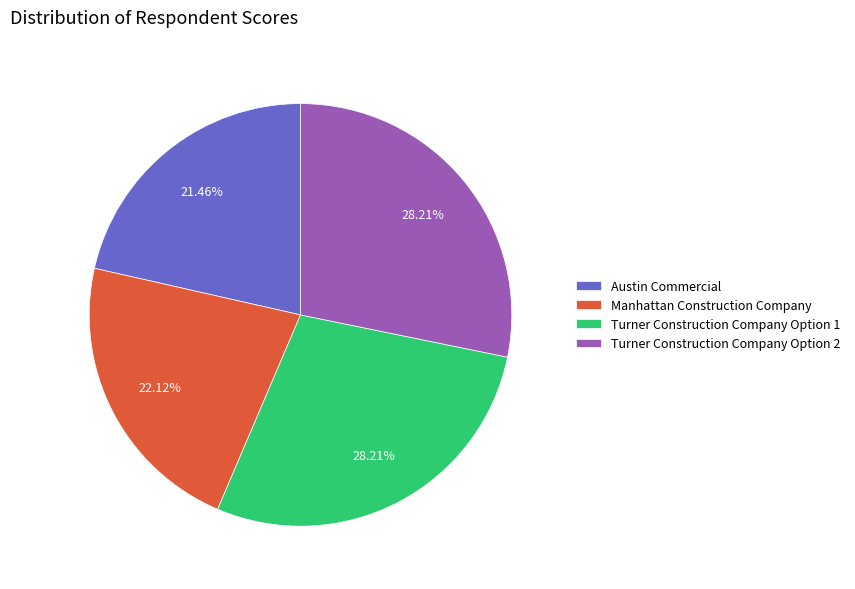

What percentage do Manhattan Construction Company and Turner Construction Company Option 1 together represent?

50.3%